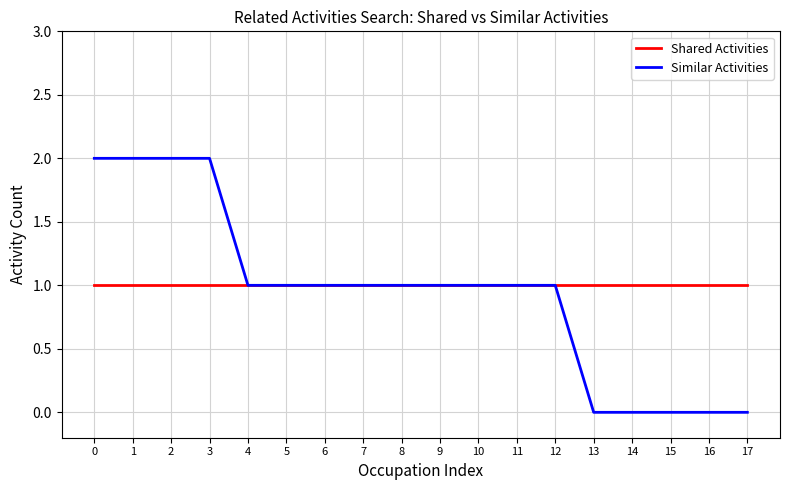

Is the value of Shared Activities at 4 greater than the value of Similar Activities at 1?

No